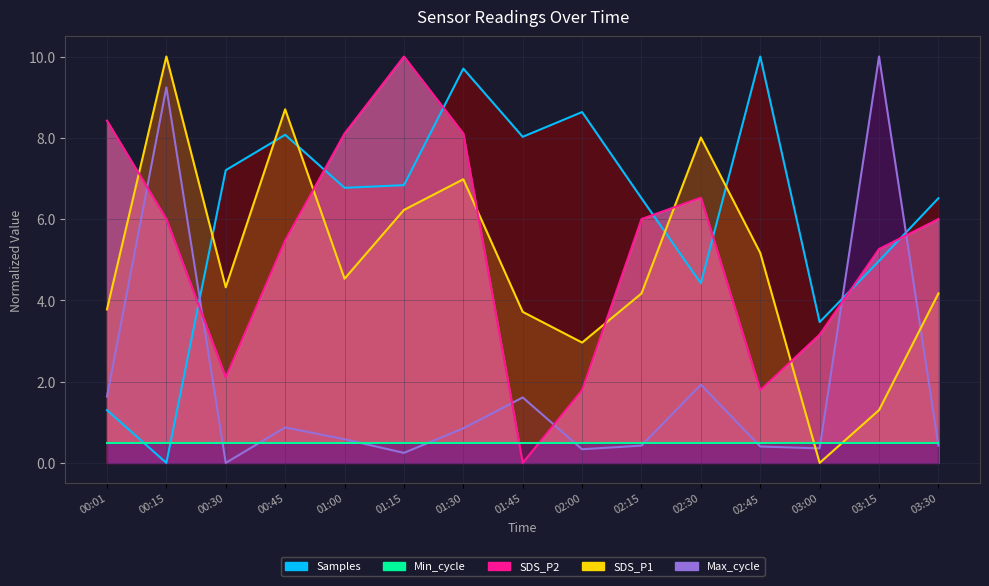

How many intersections are there between Max_cycle and Samples?

3